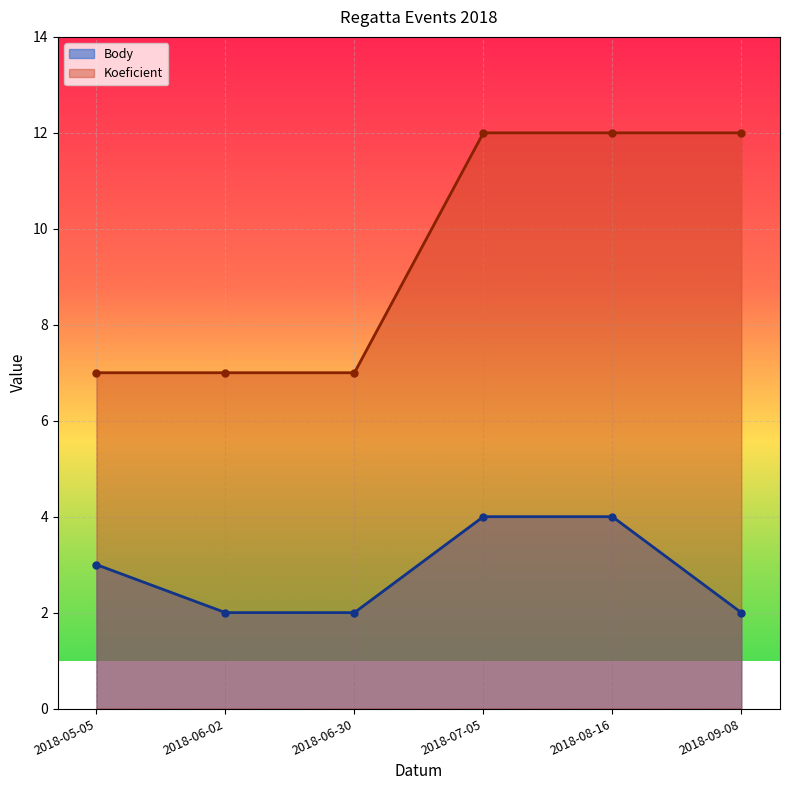

Reading left to right, list all the values displayed in this chart.

Body: 3	2	2	4	4	2
Koeficient: 7	7	7	12	12	12